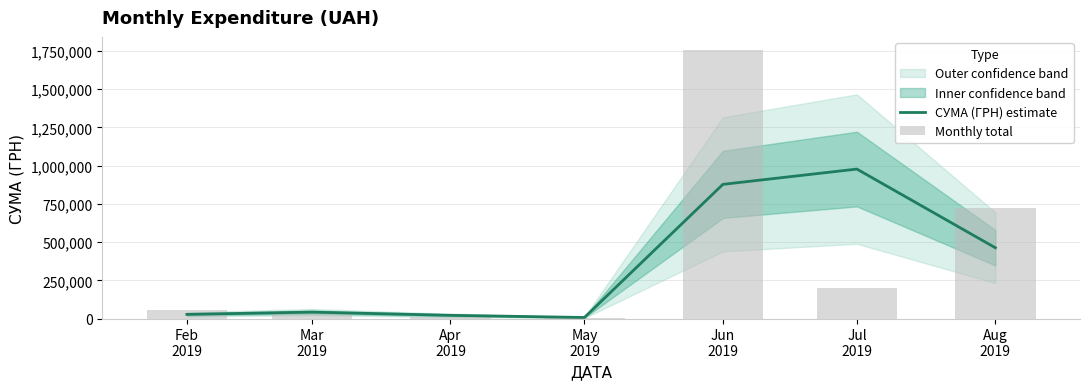

Rank the series by their average value, from lowest to highest.

СУМА (ГРН) estimate, Monthly total